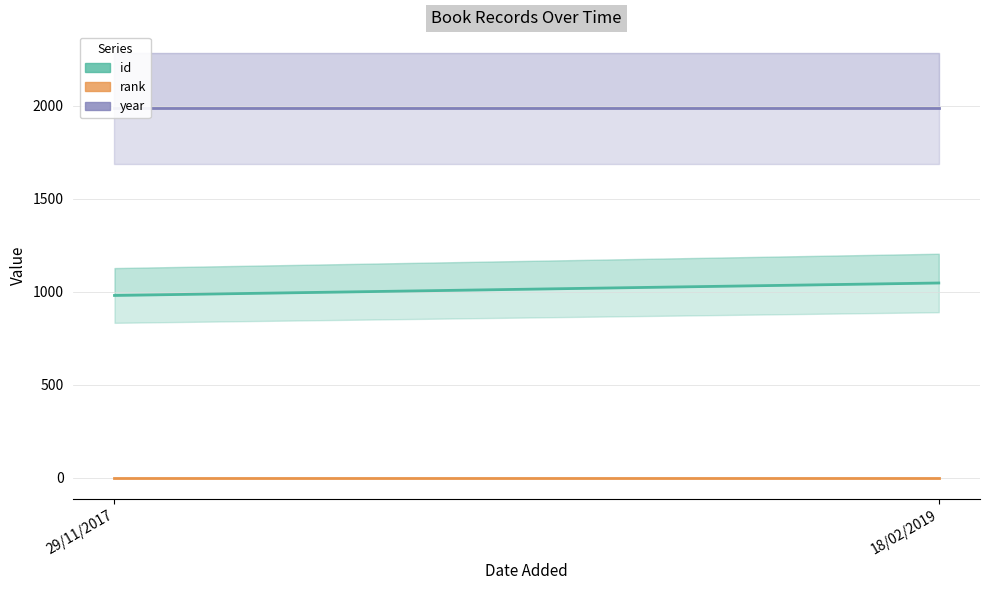

At which category does the chart reach its peak across all series?

29/11/2017